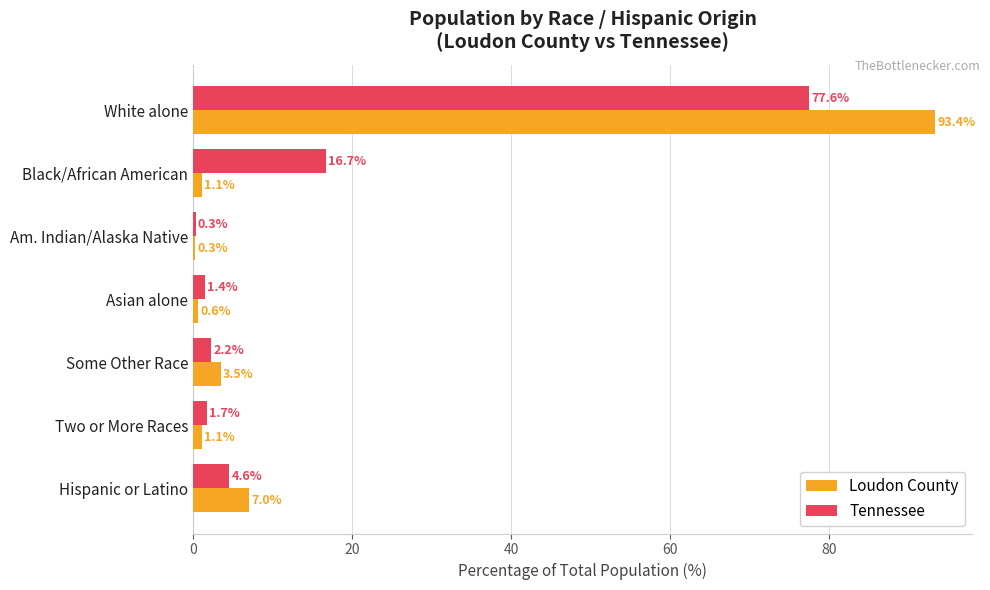

At which label does Tennessee reach its peak?

White alone